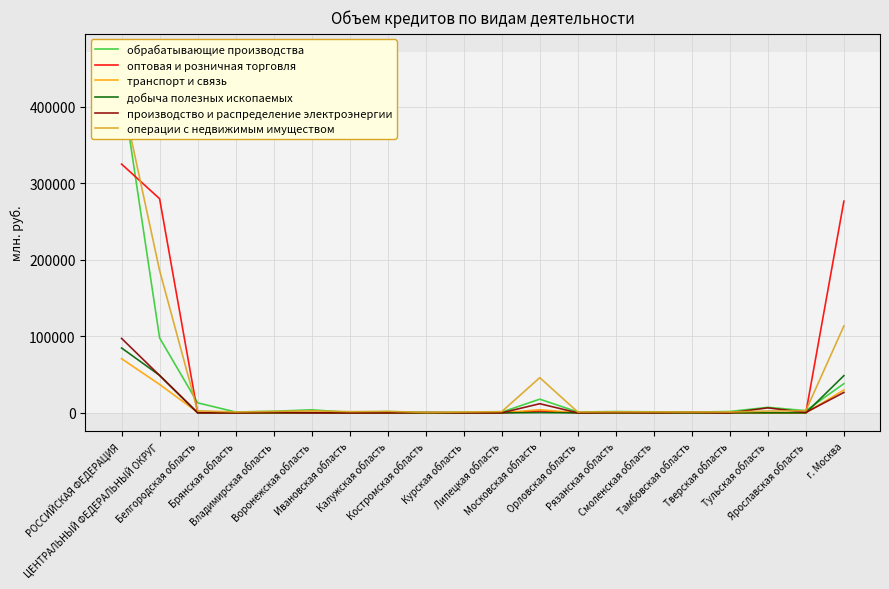

What position from the left is Калужская область?

8